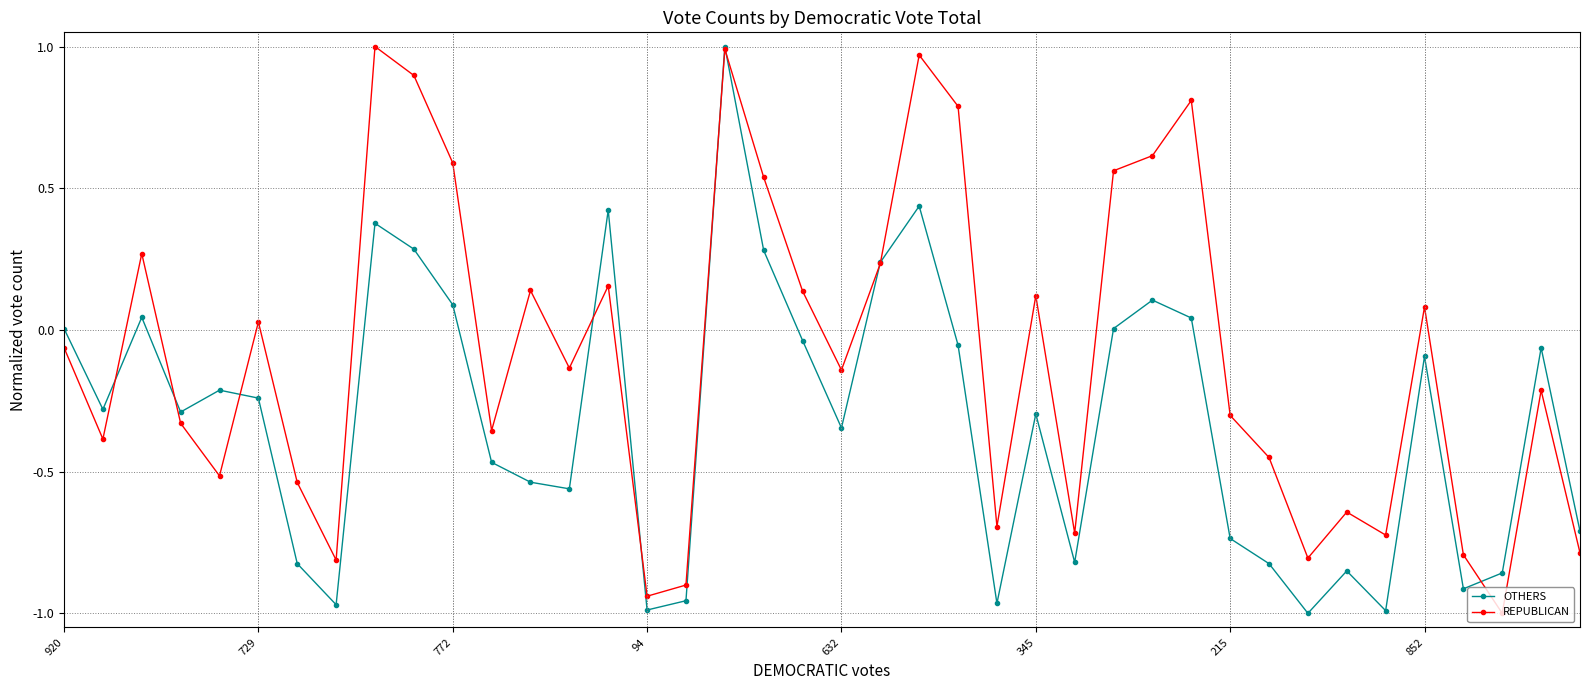

Rank the series by their average value, from highest to lowest.

REPUBLICAN, OTHERS